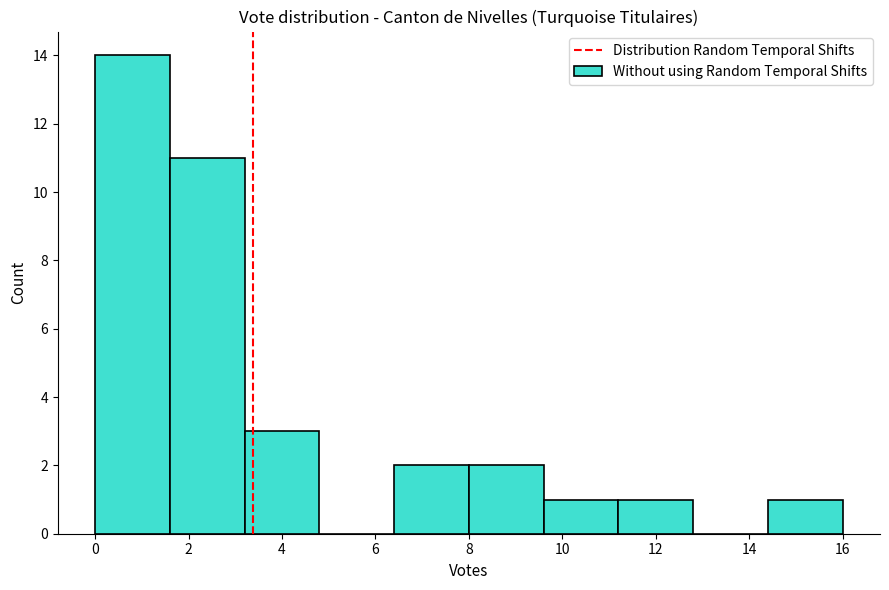

Reading left to right, transcribe this chart: for each bar, give the range it covers on the x-axis and its height. The values are not printed on the chart, so give them approximately, as read against the axis.

0.0 to 1.6: 14
1.6 to 3.2: 11
3.2 to 4.8: 3
4.8 to 6.4: 0
6.4 to 8.0: 2
8.0 to 9.6: 2
9.6 to 11.2: 1
11.2 to 12.8: 1
12.8 to 14.4: 0
14.4 to 16.0: 1